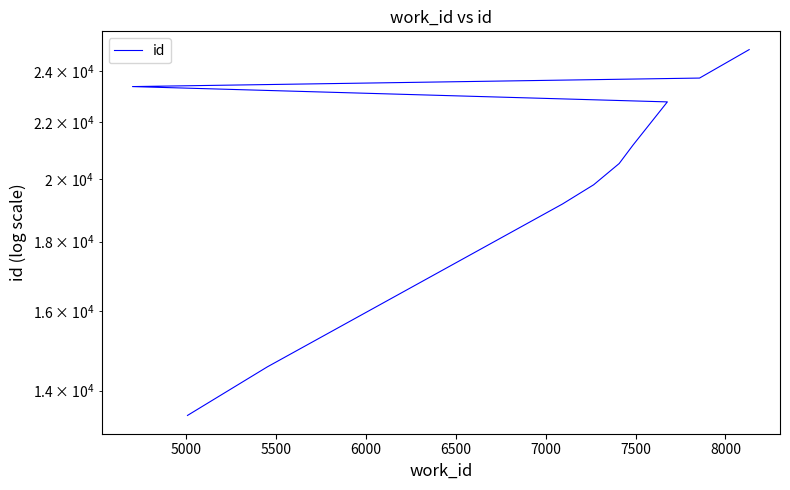

Reading left to right, what are all the values shown in this chart?

13429	14574	19178	19808	20530	21178	22777	23372	23710	24874